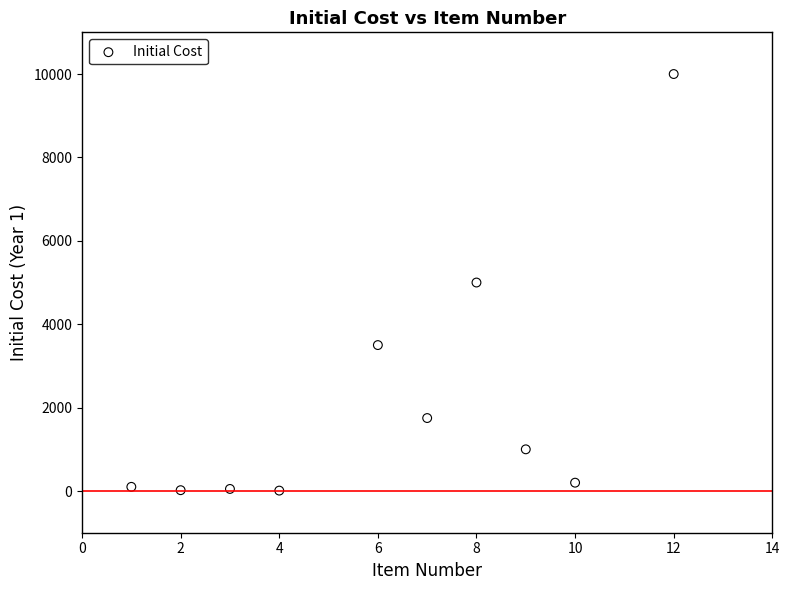

What is the range of Y values (max minus min)?

9990